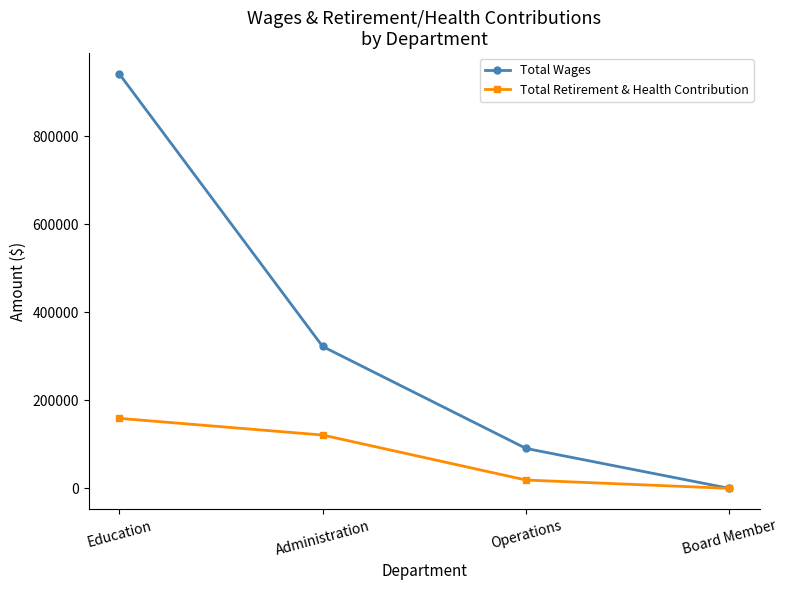

How many data points in Total Wages are less than 322220?

2